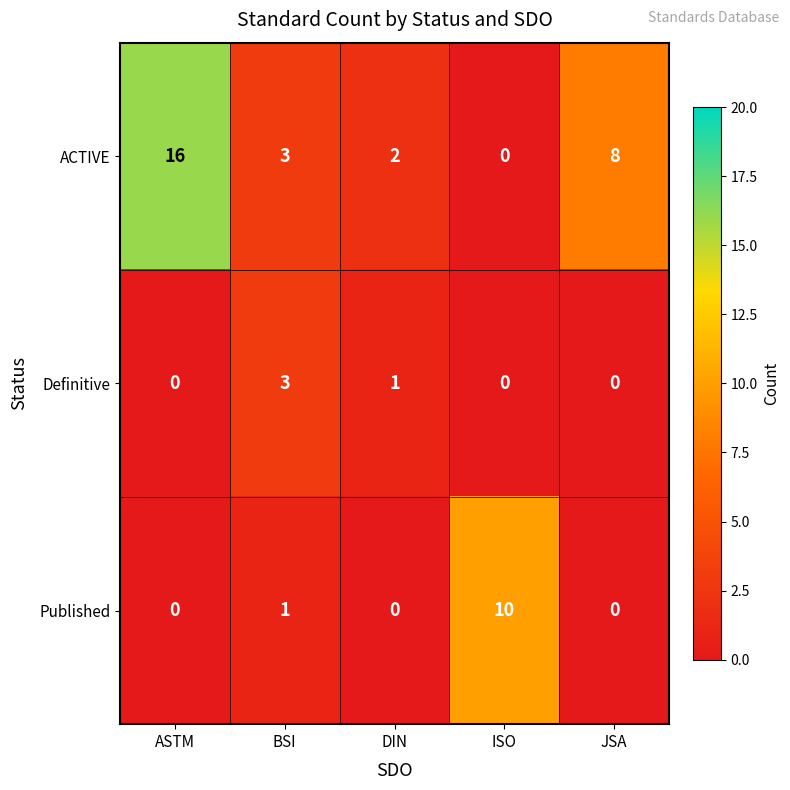

Which series has the largest total across all categories?

ACTIVE